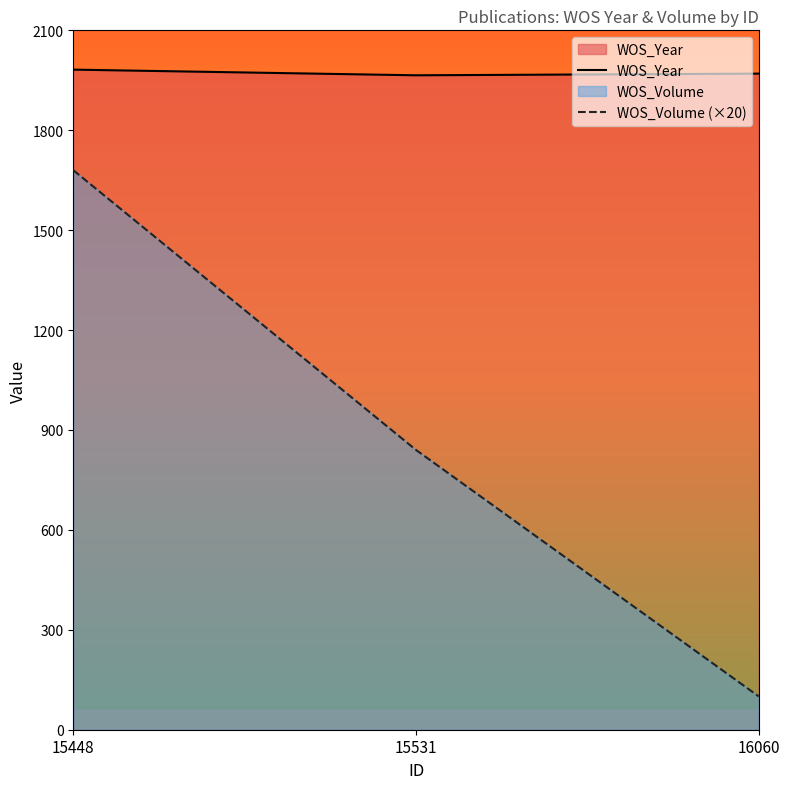

What is the difference between the second highest and minimum values in the WOS_Volume (×20) series?

740